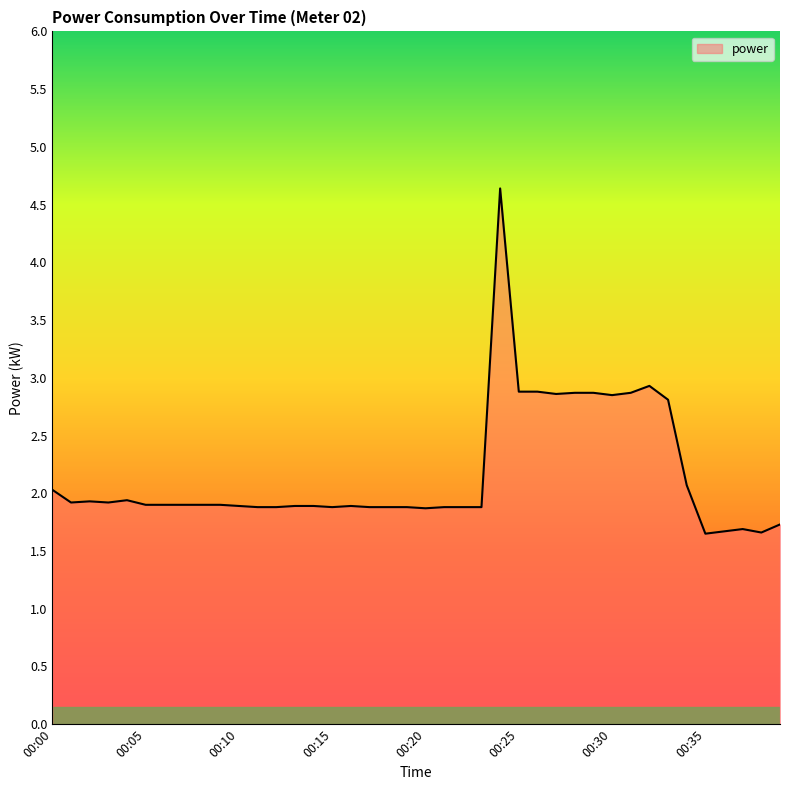

What is the difference between the maximum and minimum values?

3.0